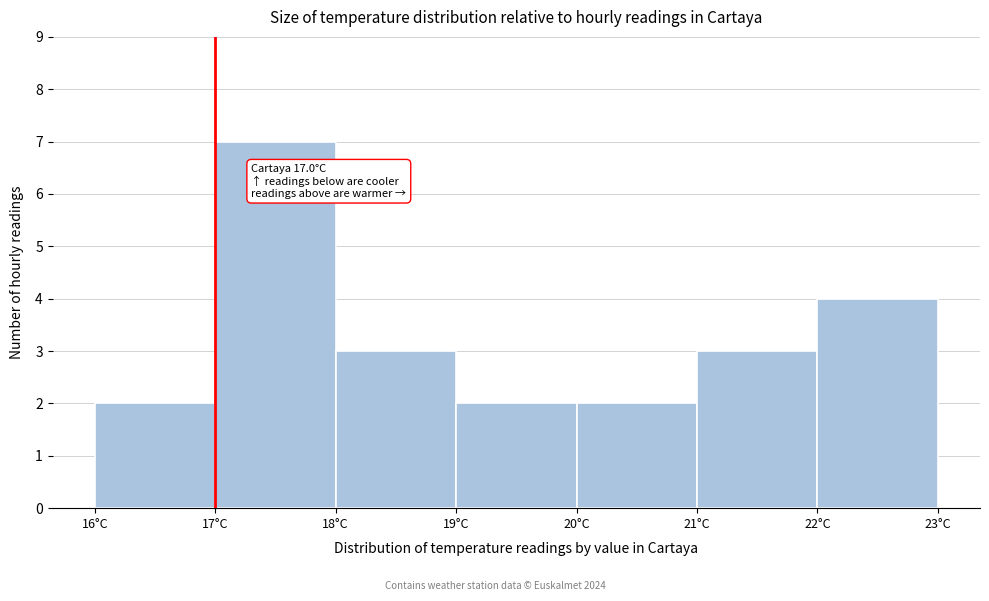

Over which range of the x-axis is the bar tallest?

17 to 18